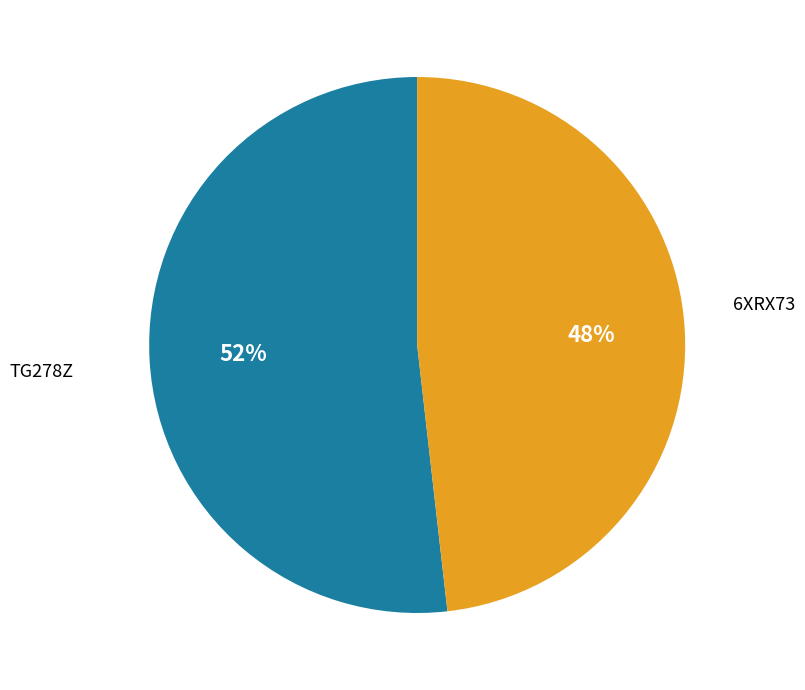

To the nearest percent, what is the average slice percentage?

50%